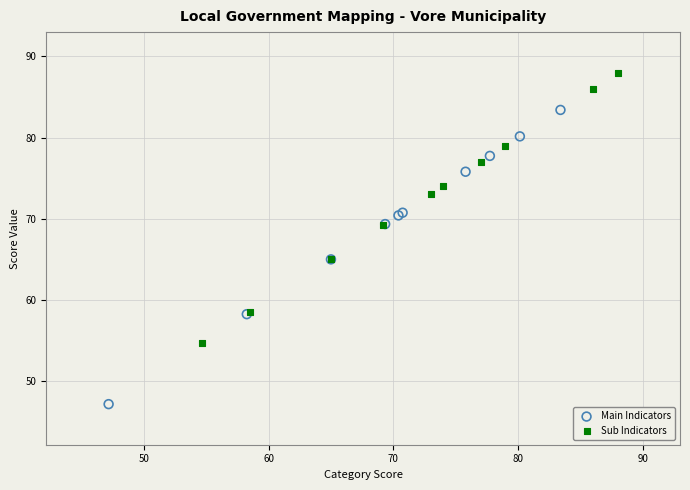

Which series has the widest spread of Y values?

Main Indicators